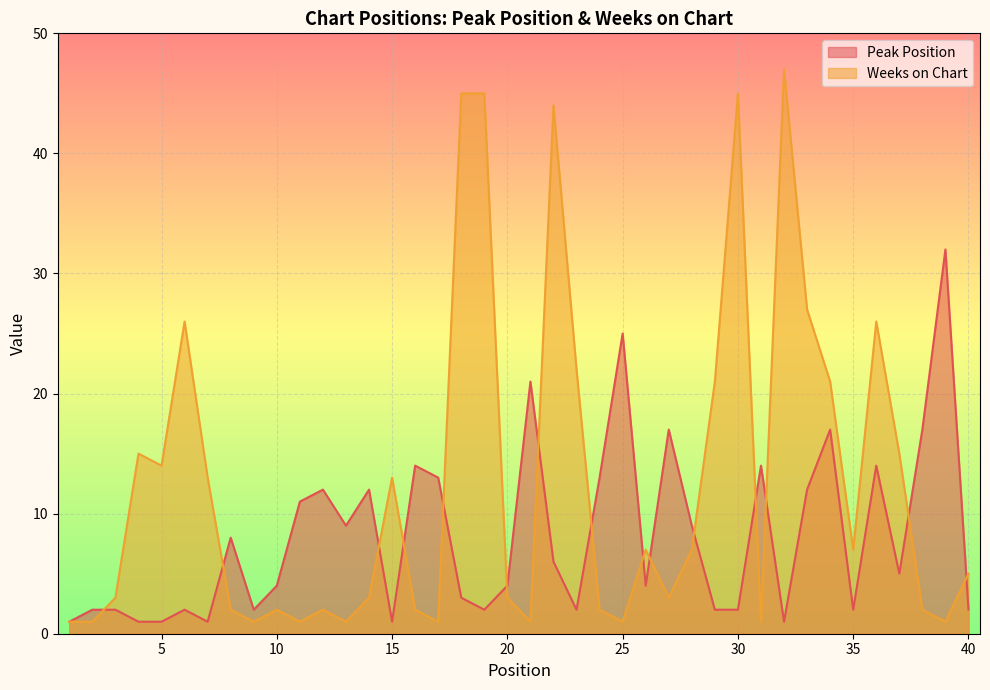

At which category is the sum across all series the highest?

22